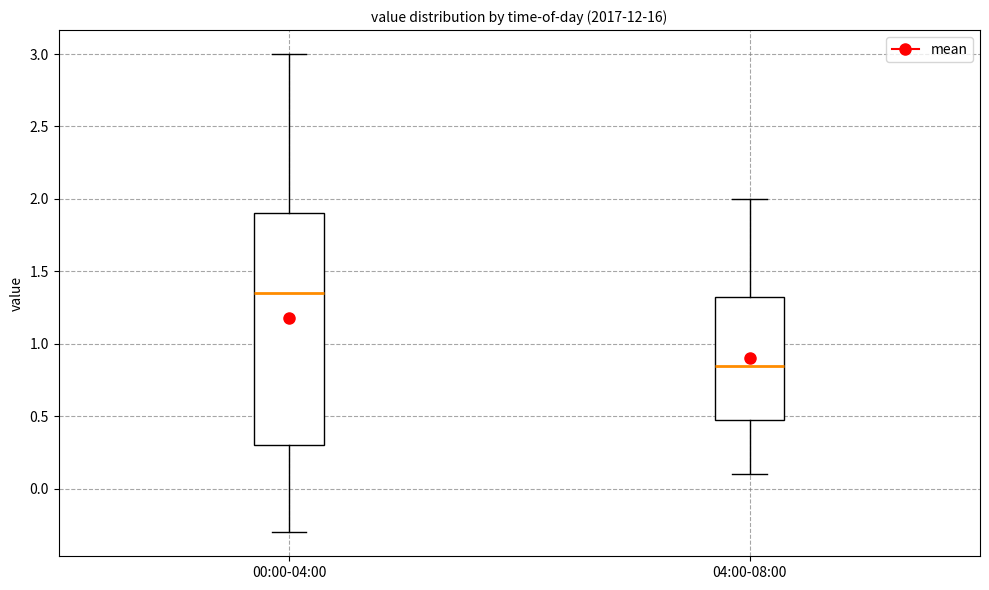

Which box's median line is the highest?

00:00-04:00